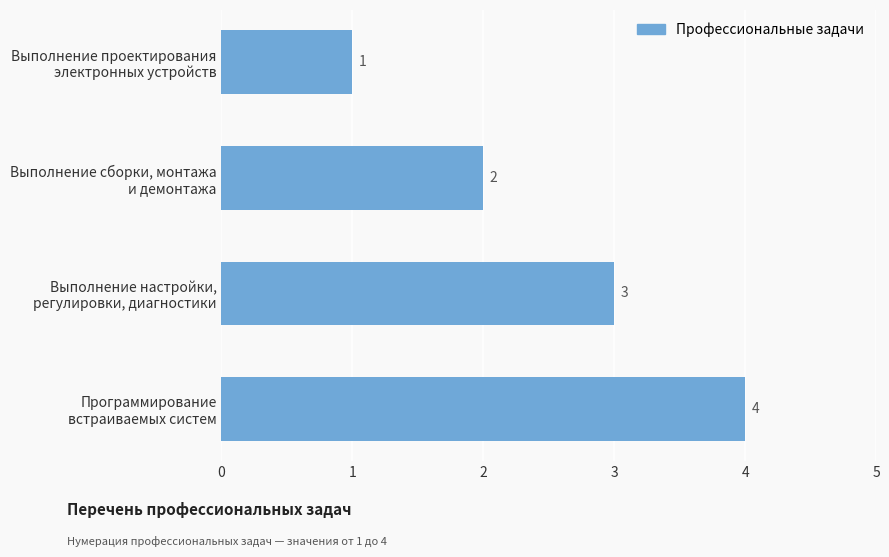

How many categories are shown in the chart?

4